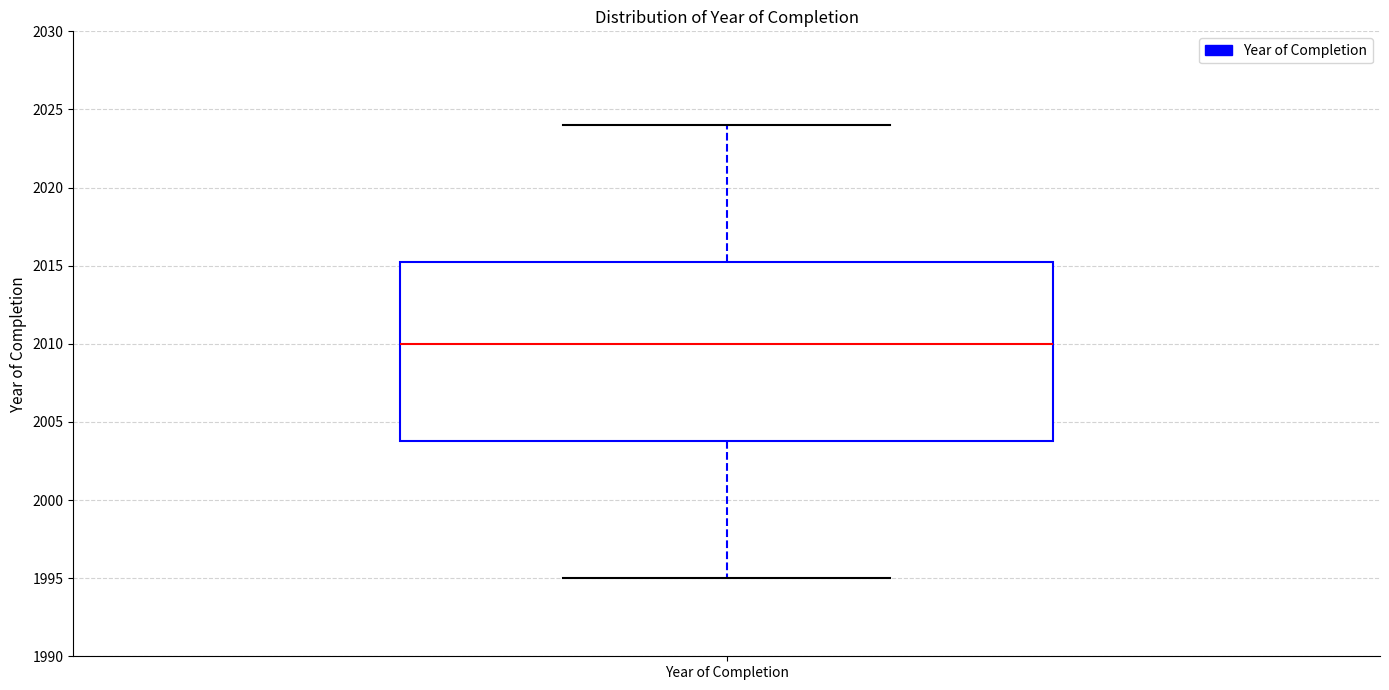

Read this box plot against the y-axis: the position of the median line, the range covered by the box, and the ends of both whiskers. The values are not printed on the chart, so give them approximately, as read against the axis.

median 2010.0, box 2004.0 to 2015.5, whiskers 1995.0 to 2024.0